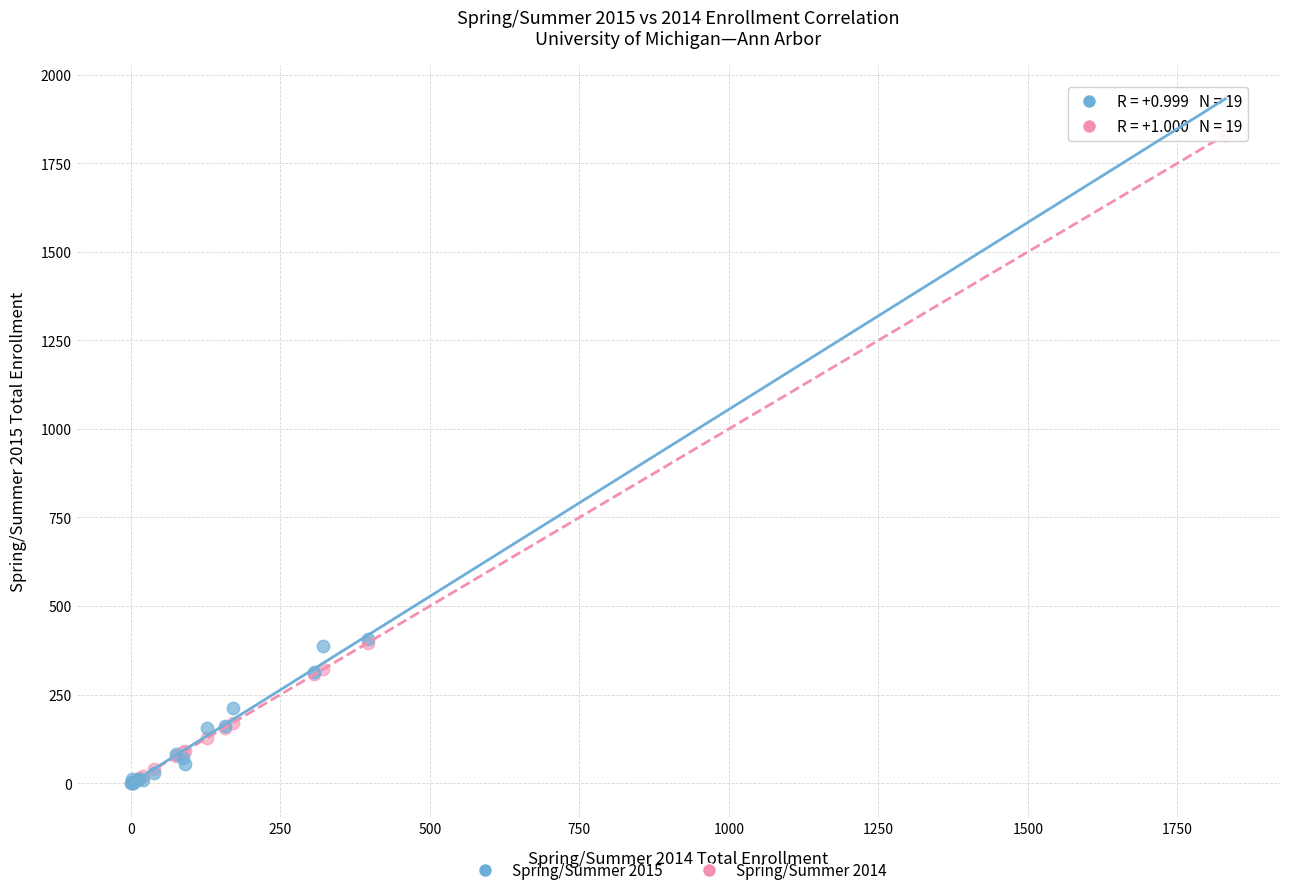

Which series has the widest spread of Y values?

Spring/Summer 2015